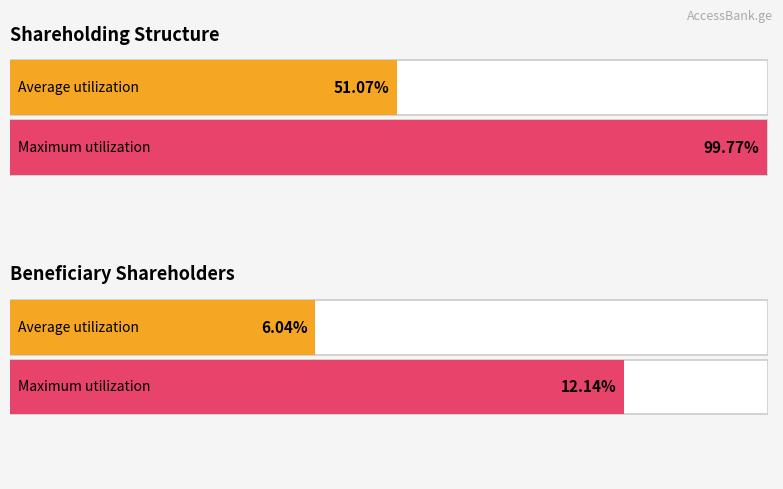

Count the number of data series in this chart.

2